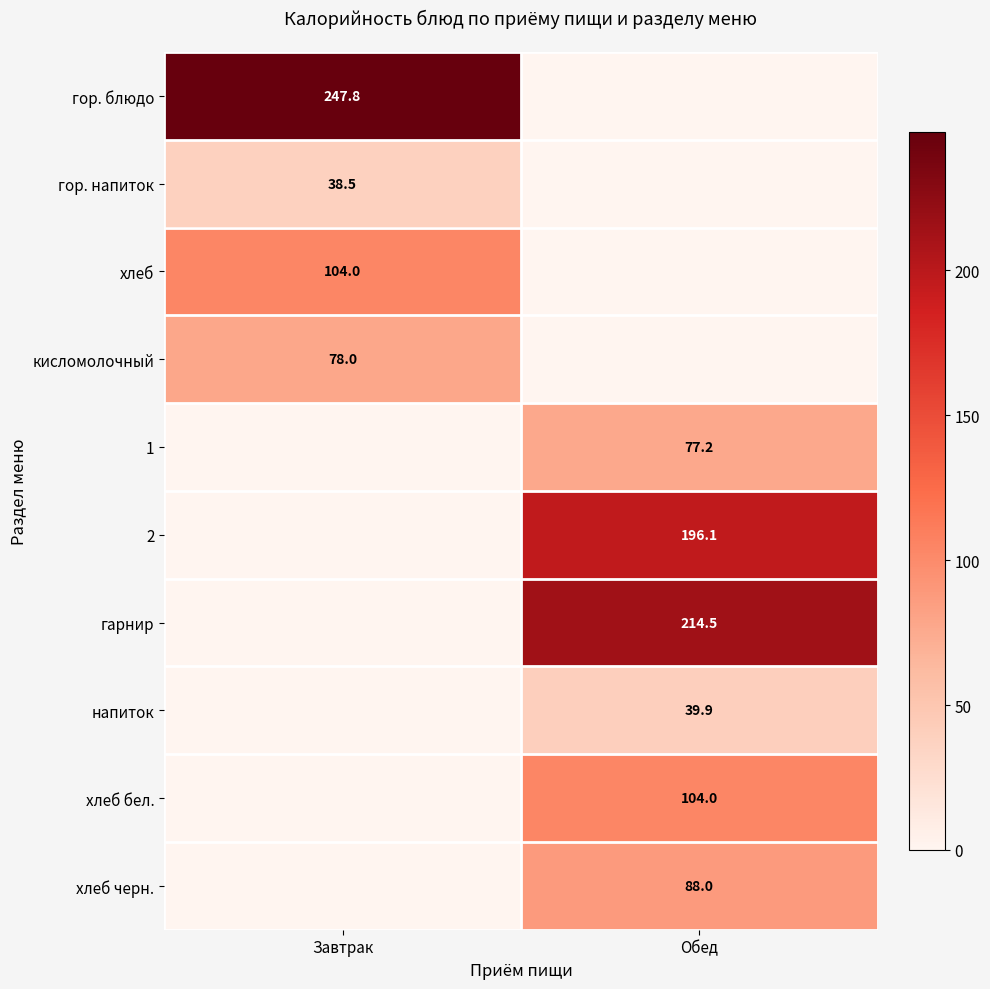

Is it true that гор. блюдо equals 340.6 at Завтрак?

False